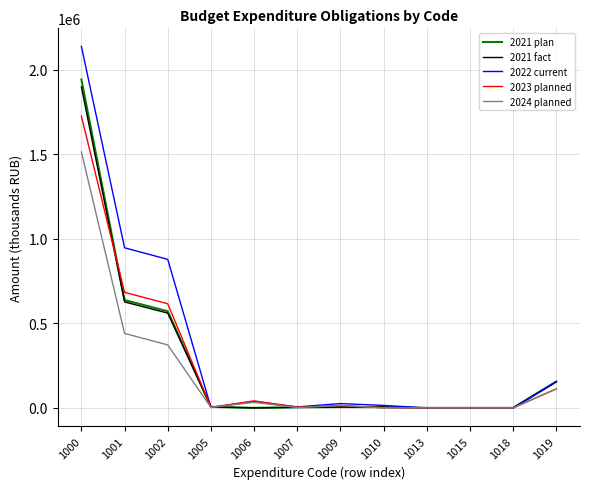

How many categories are shown in the chart?

12